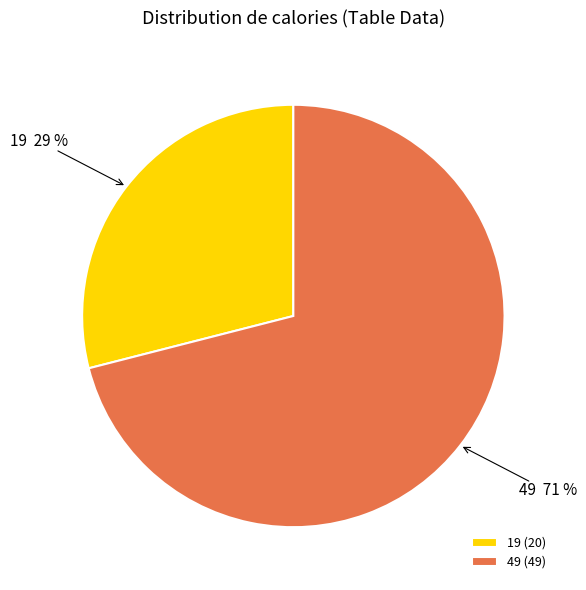

The 49 slice represents 77% of the pie. True or false?

False